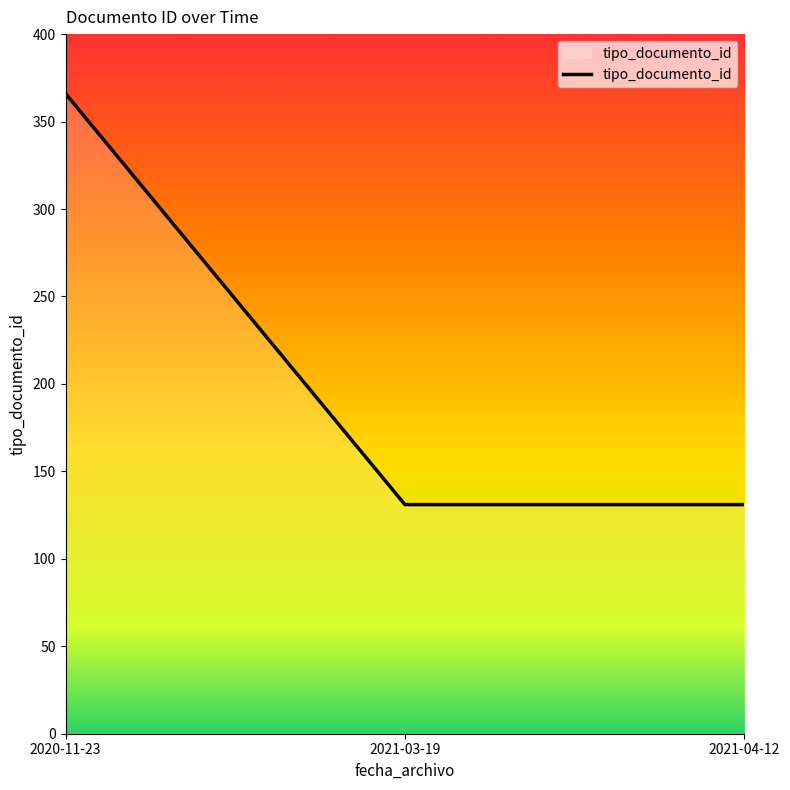

What is the average value?

209